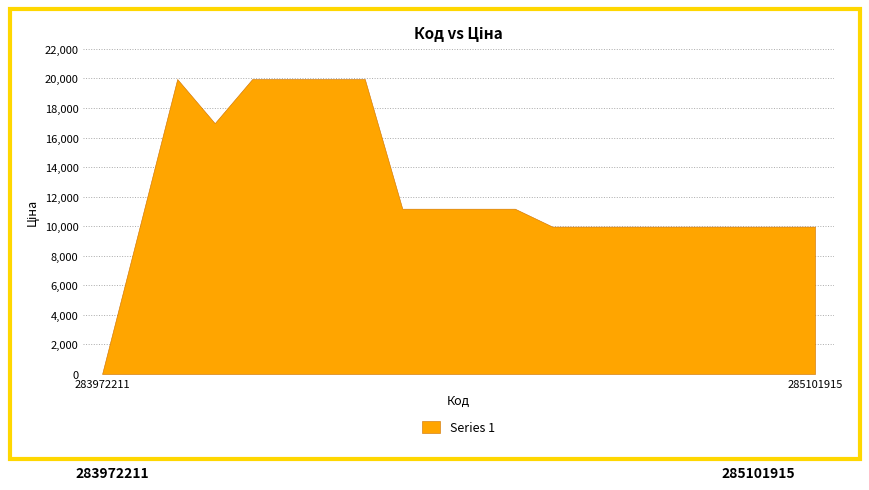

Which category has the lowest value across all series?

283972211